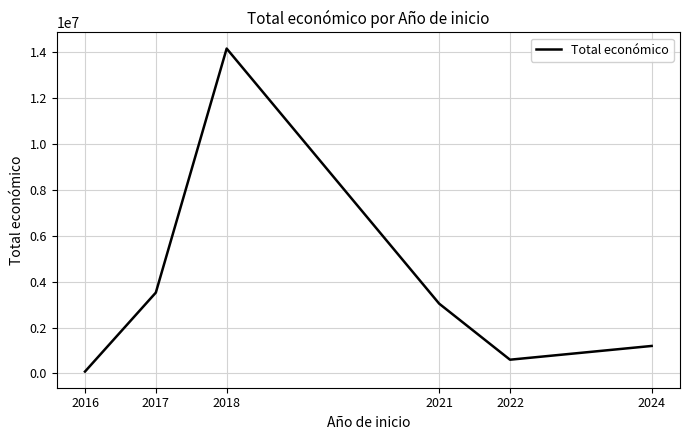

List the labels in order of value, smallest first.

2016, 2022, 2024, 2021, 2017, 2018